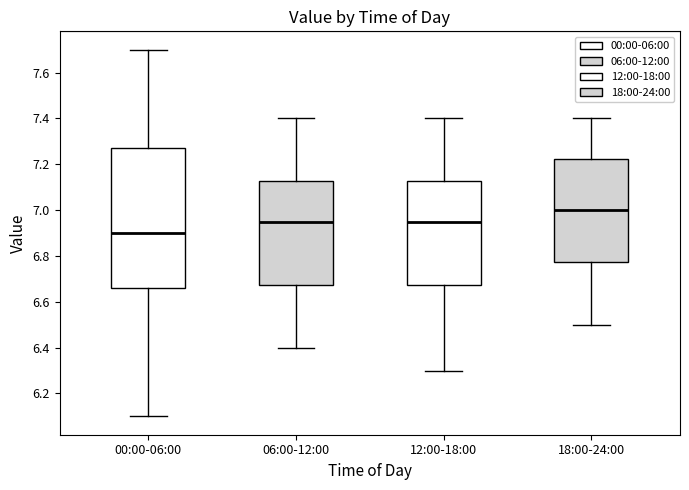

Which box has the lowest median line?

00:00-06:00